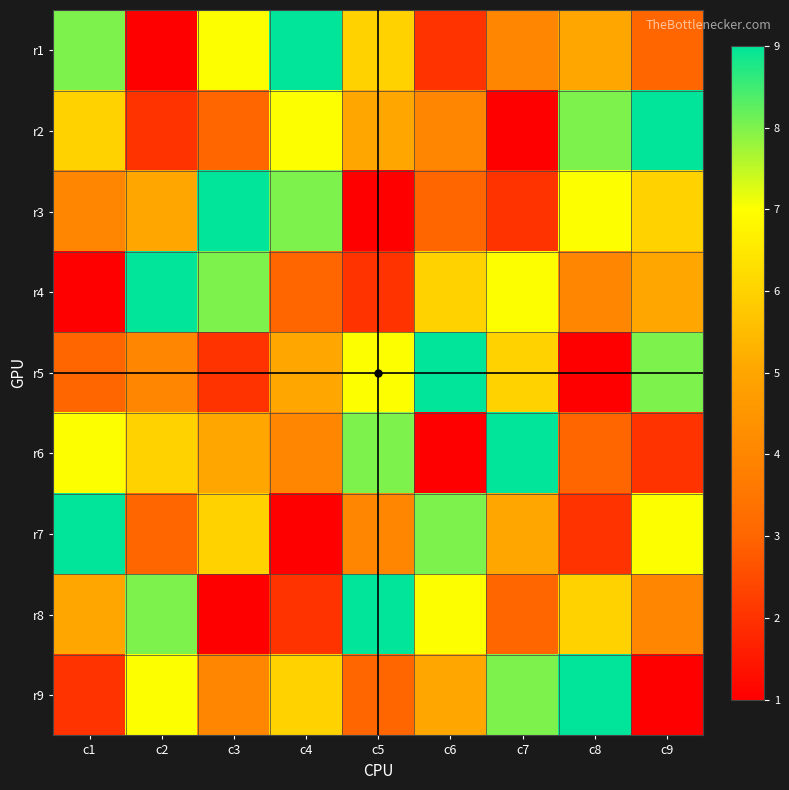

Reading left to right, what are all the values shown in this chart?

r1: c1=8	c2=1	c3=7	c4=9	c5=6	c6=2	c7=4	c8=5	c9=3
r2: c1=6	c2=2	c3=3	c4=7	c5=5	c6=4	c7=1	c8=8	c9=9
r3: c1=4	c2=5	c3=9	c4=8	c5=1	c6=3	c7=2	c8=7	c9=6
r4: c1=1	c2=9	c3=8	c4=3	c5=2	c6=6	c7=7	c8=4	c9=5
r5: c1=3	c2=4	c3=2	c4=5	c5=7	c6=9	c7=6	c8=1	c9=8
r6: c1=7	c2=6	c3=5	c4=4	c5=8	c6=1	c7=9	c8=3	c9=2
r7: c1=9	c2=3	c3=6	c4=1	c5=4	c6=8	c7=5	c8=2	c9=7
r8: c1=5	c2=8	c3=1	c4=2	c5=9	c6=7	c7=3	c8=6	c9=4
r9: c1=2	c2=7	c3=4	c4=6	c5=3	c6=5	c7=8	c8=9	c9=1